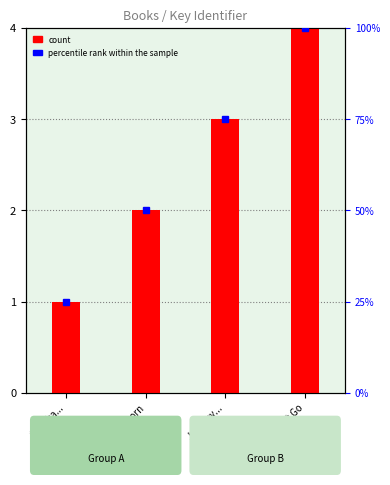

What is the label of the 1st bar from the right?

Last to Let Go